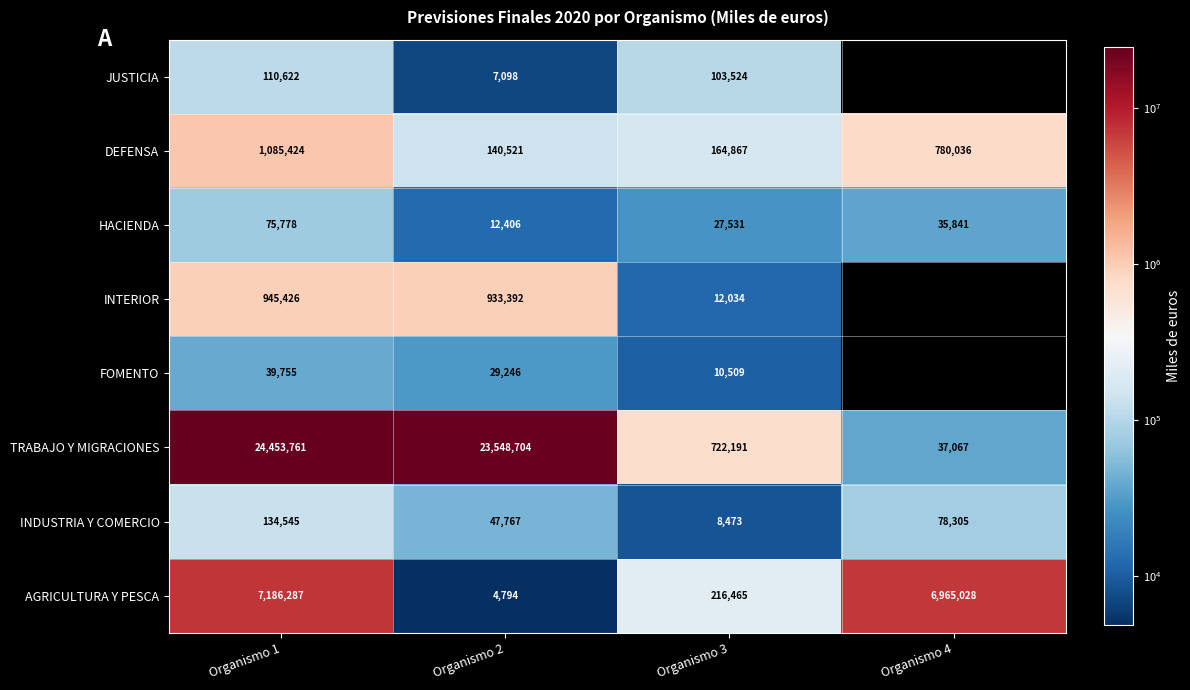

How many data points in TRABAJO Y MIGRACIONES are less than 23548704?

2